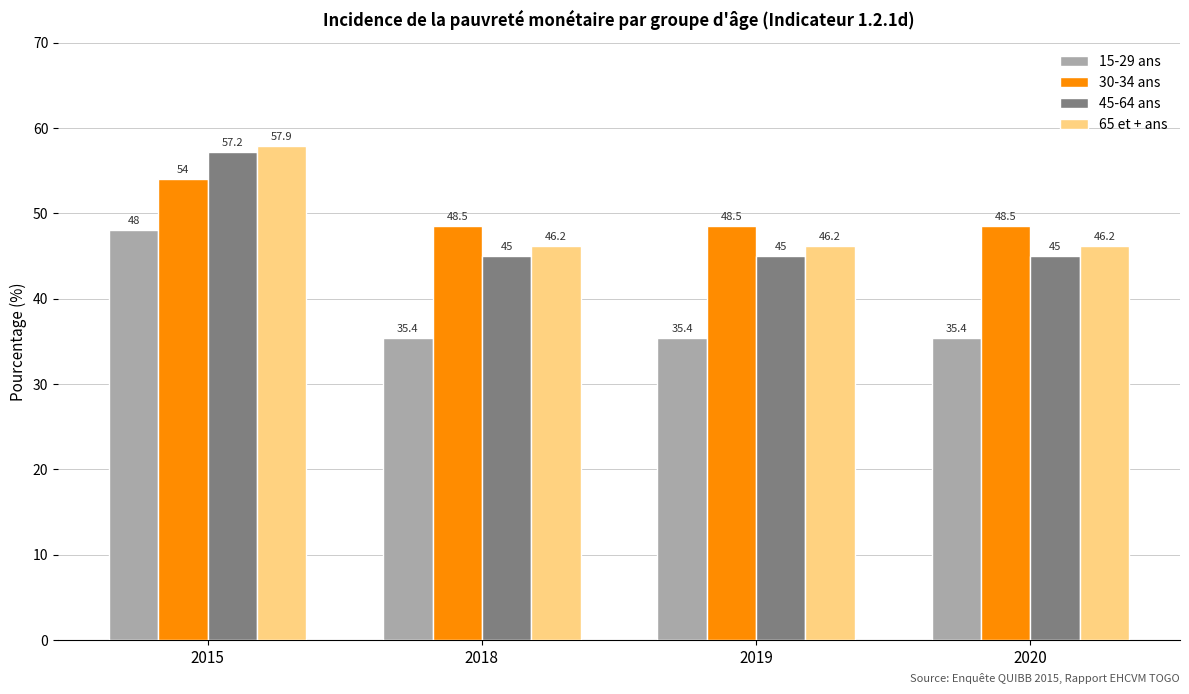

What is the value of the 15-29 ans bar at the 1st from the left?

48.0